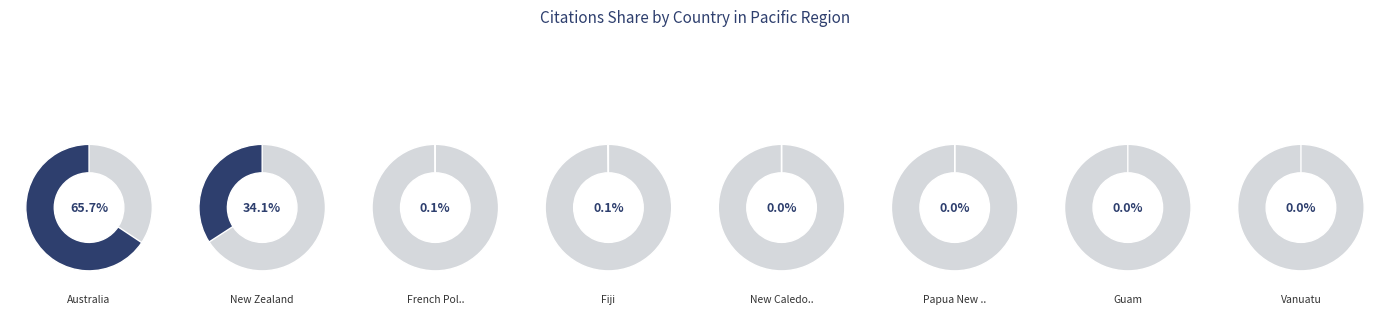

Which has a higher value, Papua New Guinea or Australia?

Australia